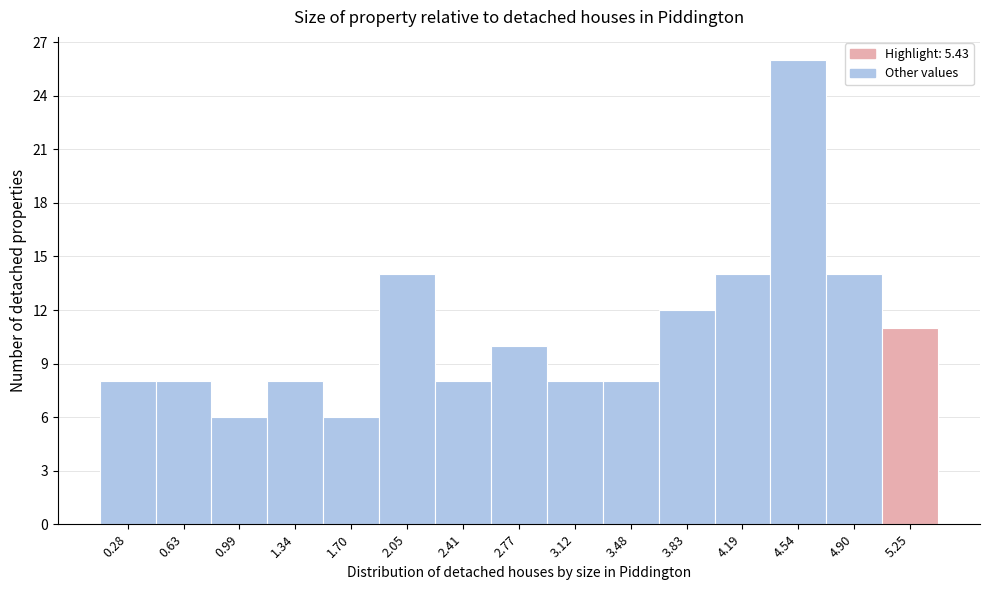

Reading left to right, transcribe this chart: for each bar, give the range it covers on the x-axis and its height. Neither the bar edges nor the heights are printed on the chart, so give them approximately, as read against the axes.

0.10 to 0.45: 8
0.45 to 0.80: 8
0.80 to 1.15: 6
1.15 to 1.50: 8
1.50 to 1.90: 6
1.90 to 2.25: 14
2.25 to 2.60: 8
2.60 to 2.95: 10
2.95 to 3.30: 8
3.30 to 3.65: 8
3.65 to 4.00: 12
4.00 to 4.35: 14
4.35 to 4.70: 26
4.70 to 5.05: 14
5.05 to 5.45: 11